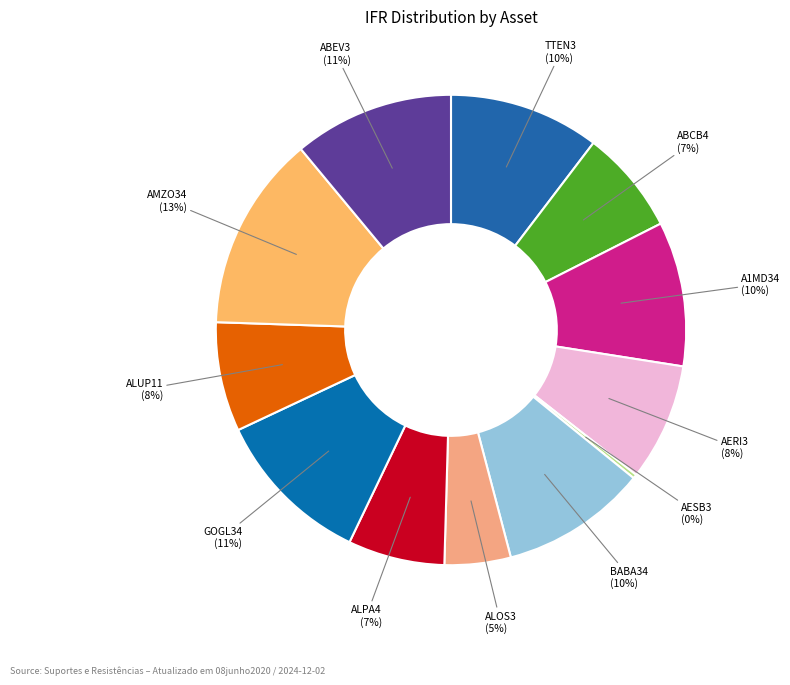

What is the largest slice in the pie chart?

AMZO34